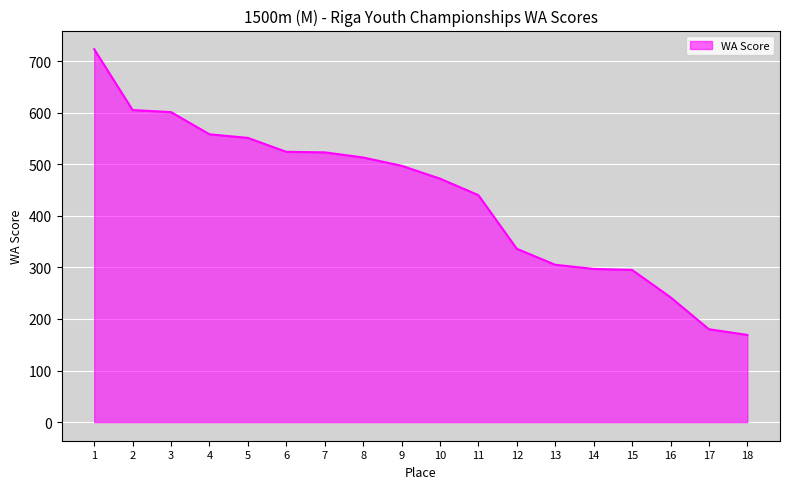

What is the change in value from 11 to 16?

-198